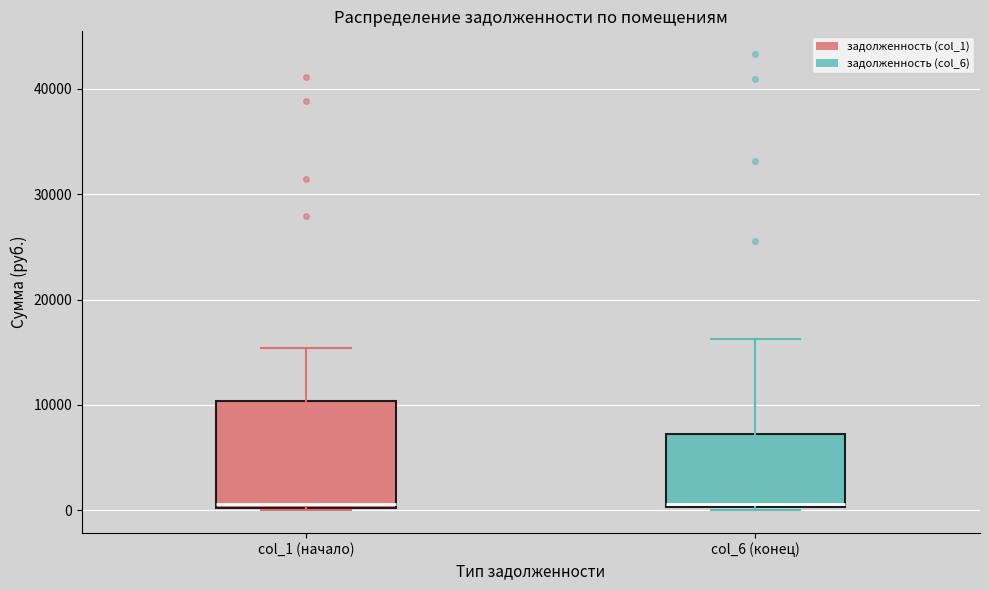

Where does the median line of the box for col_1 (начало) sit on the y-axis? The values are not printed on the chart, so give them approximately, as read against the axis.

1000